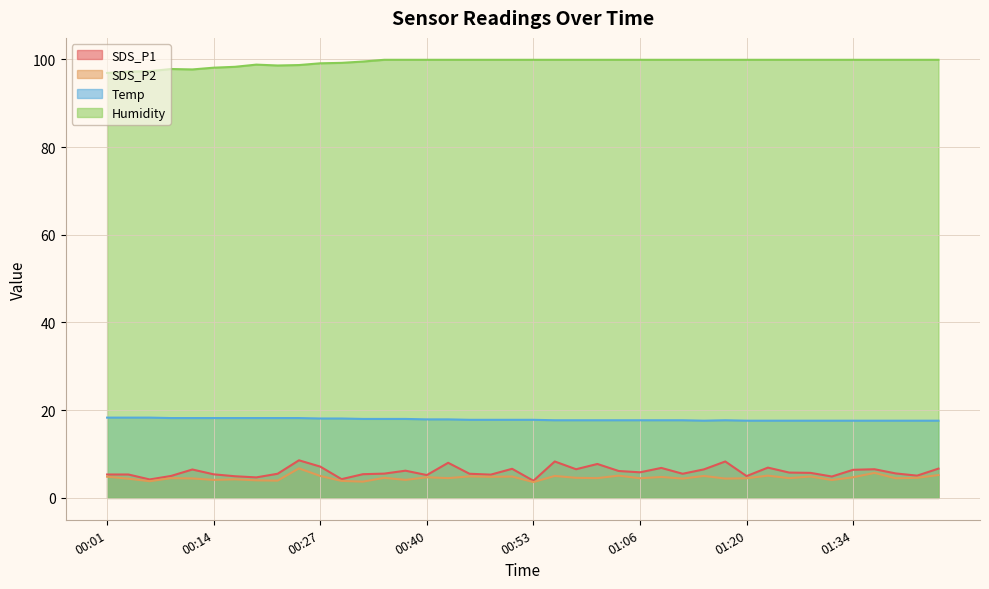

What is the label of the 20th point from the right?

00:53